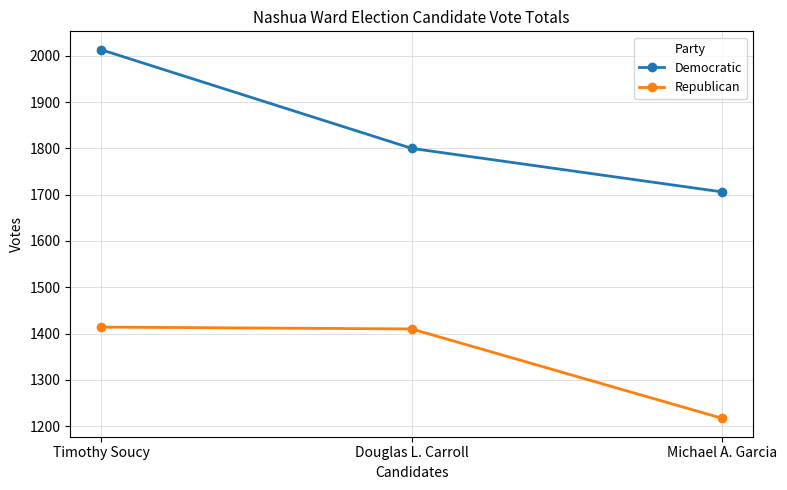

Which series has the widest spread of values?

Democratic